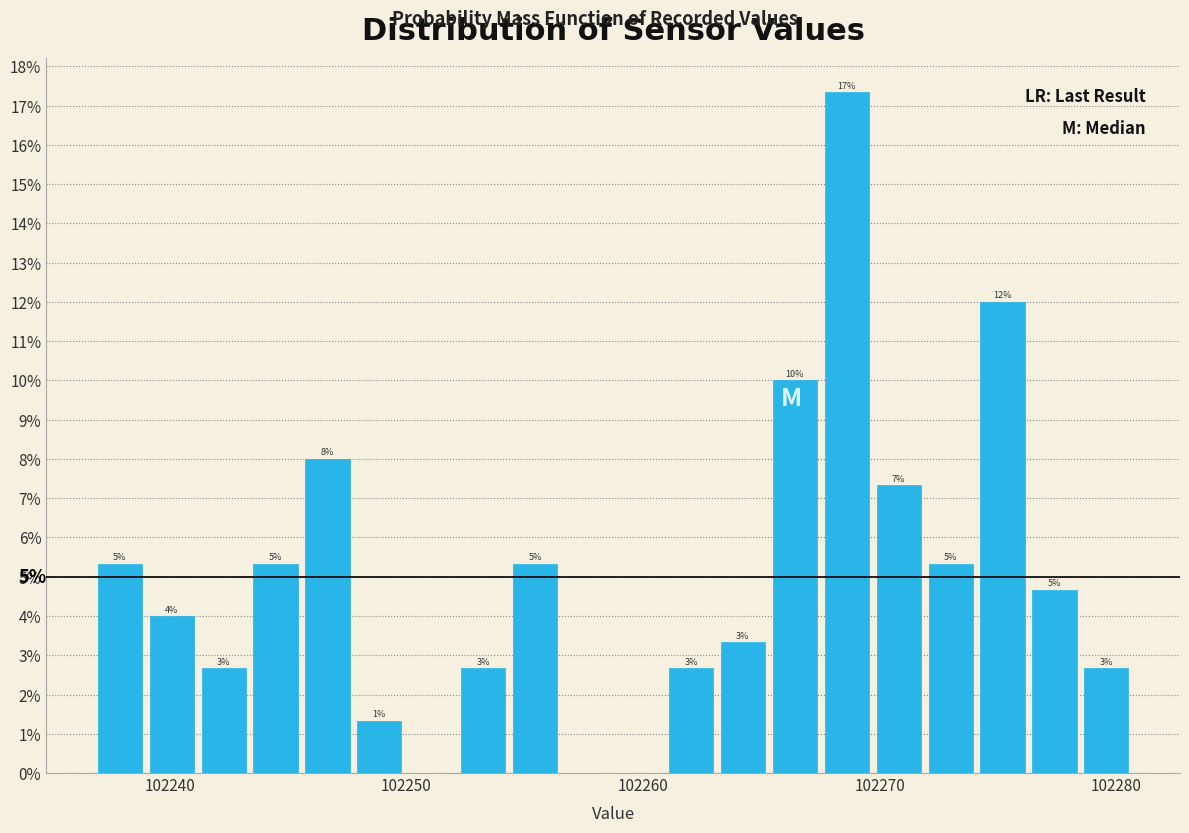

Read against the x-axis, roughly where is the centre of the tallest bar?

102269